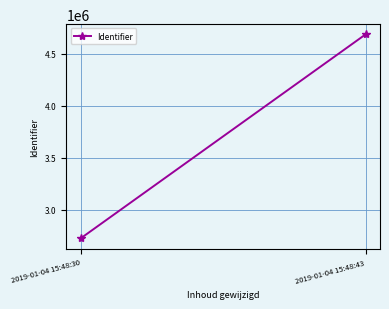

What is the change in value from 2019-01-04 15:48:30 to 2019-01-04 15:48:43?

+1957851